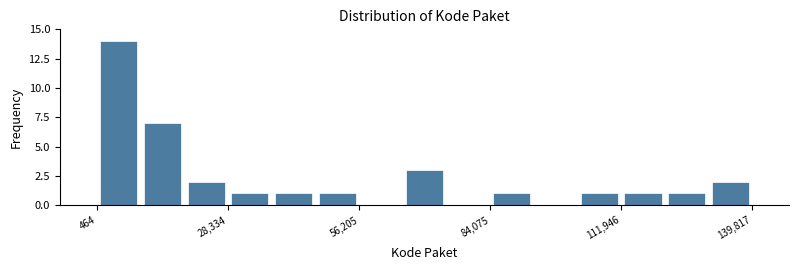

Around what value on the x-axis is the tallest bar? Give the approximate position of its centre, as read against the axis.

5000